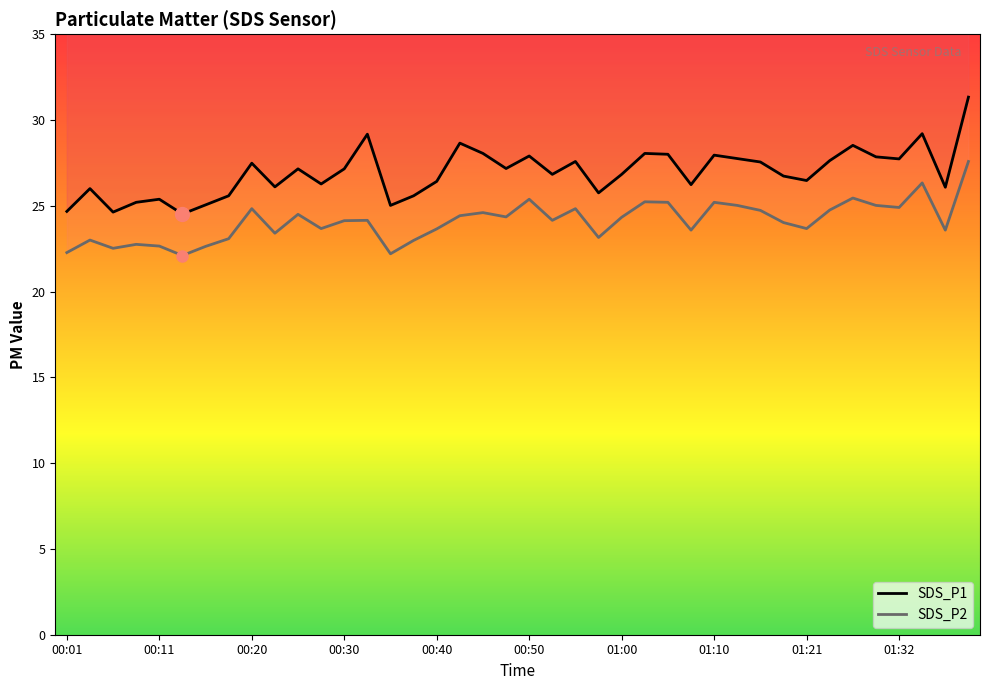

The value of SDS_P1 at 01:13 is 27.8. True or false?

True